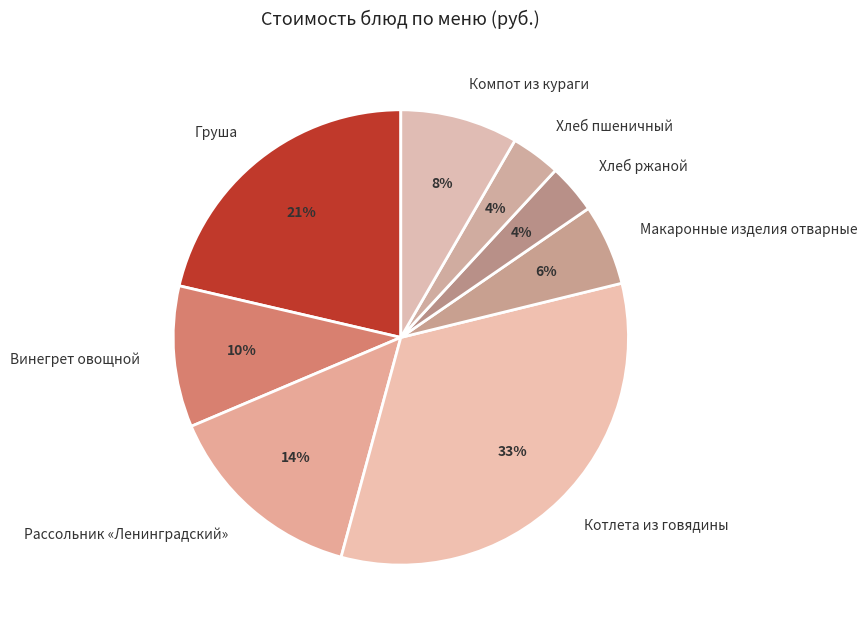

To the nearest percent, what portion does Компот из кураги represent?

8%